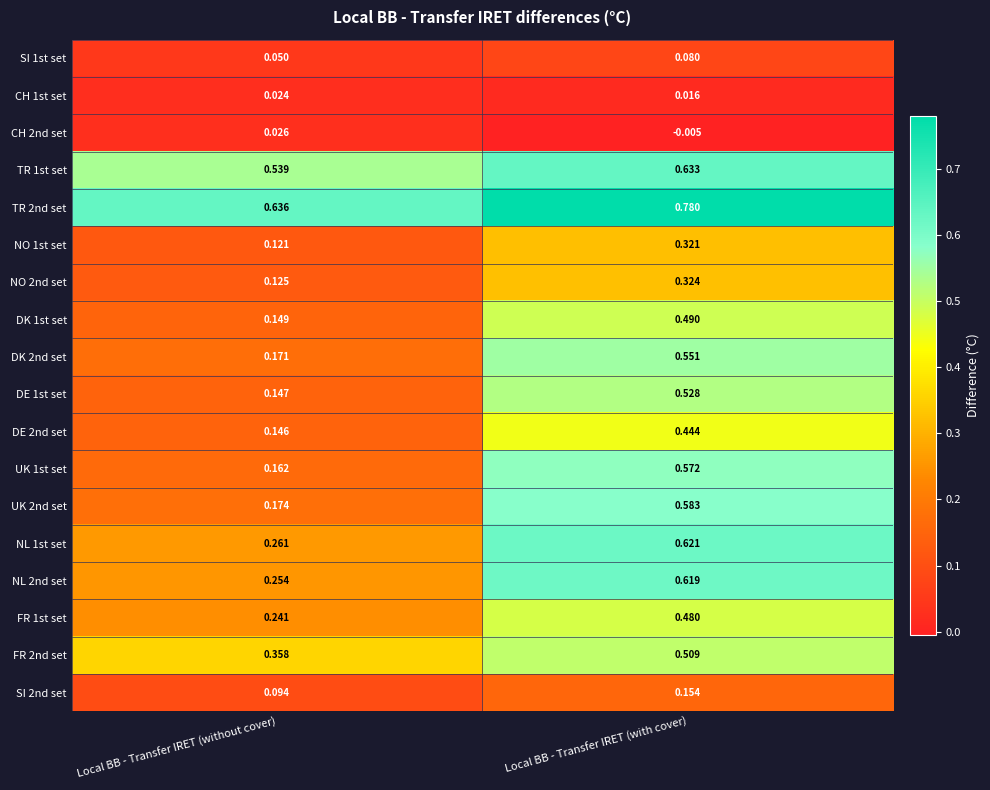

How many distinct data groups are displayed?

18